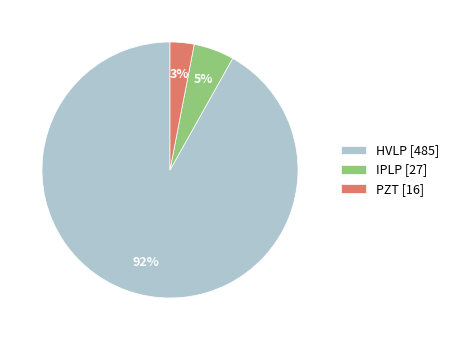

What percentage is the PZT slice, to the nearest percent?

3%